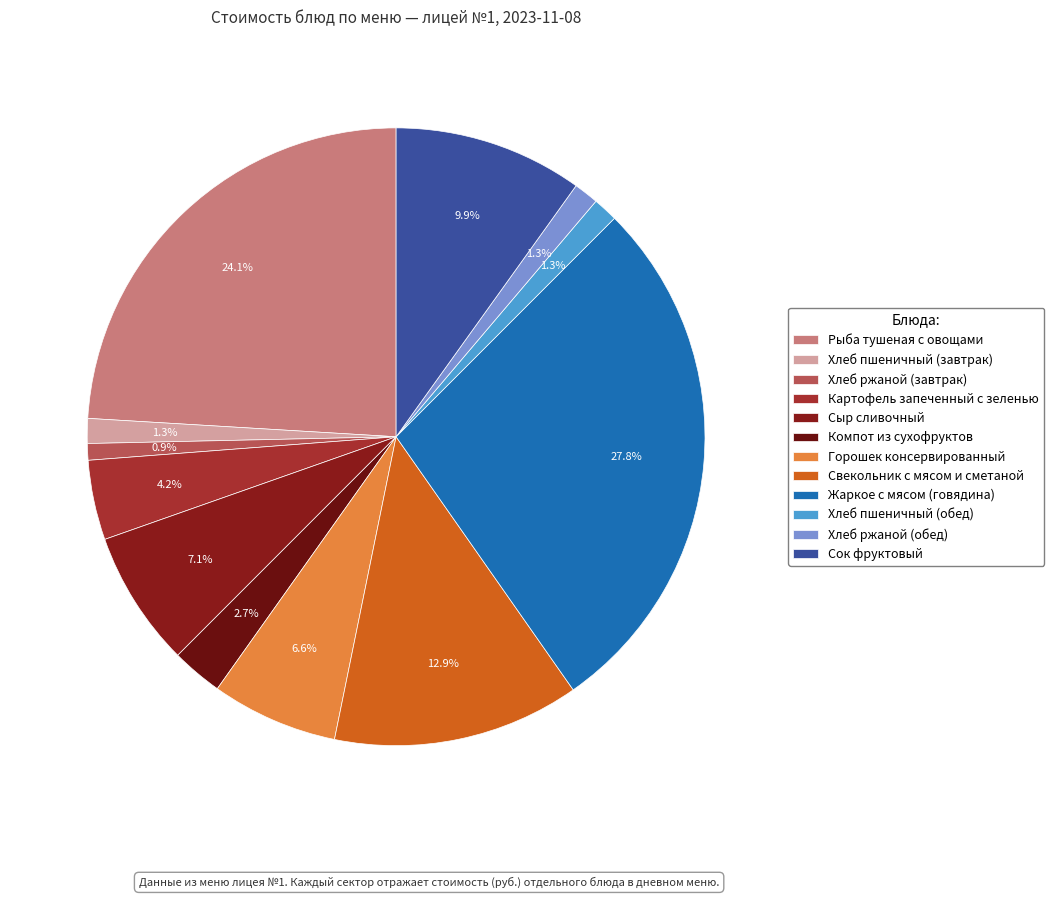

Between Жаркое с мясом (говядина) and Горошек консервированный, which is larger?

Жаркое с мясом (говядина)